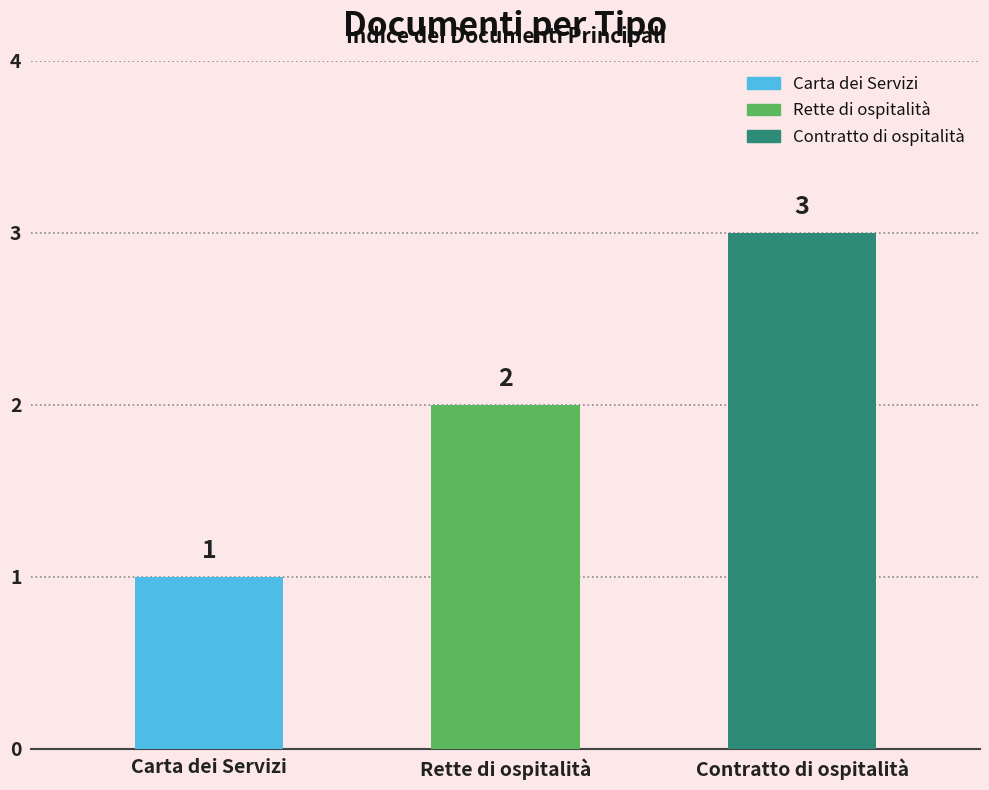

What is the difference between the values at Contratto di ospitalità and Carta dei Servizi?

2